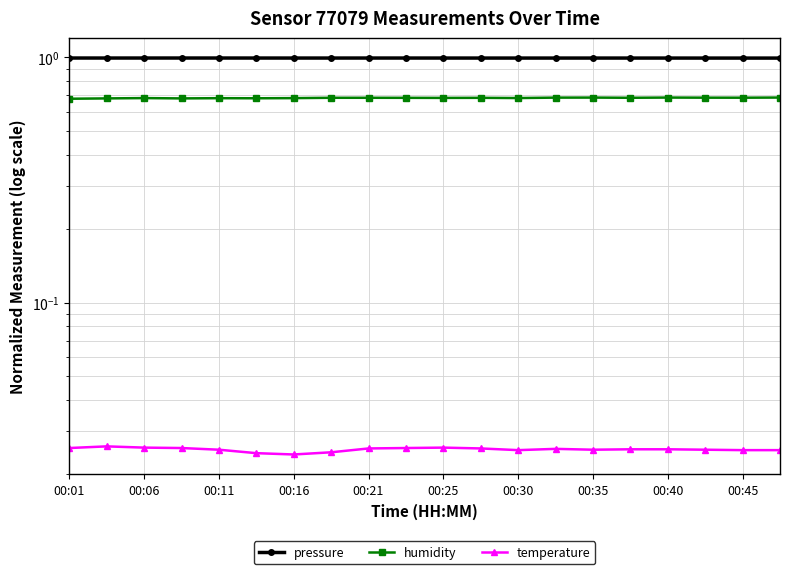

Rank the series at 00:35 from highest to lowest value.

pressure, humidity, temperature